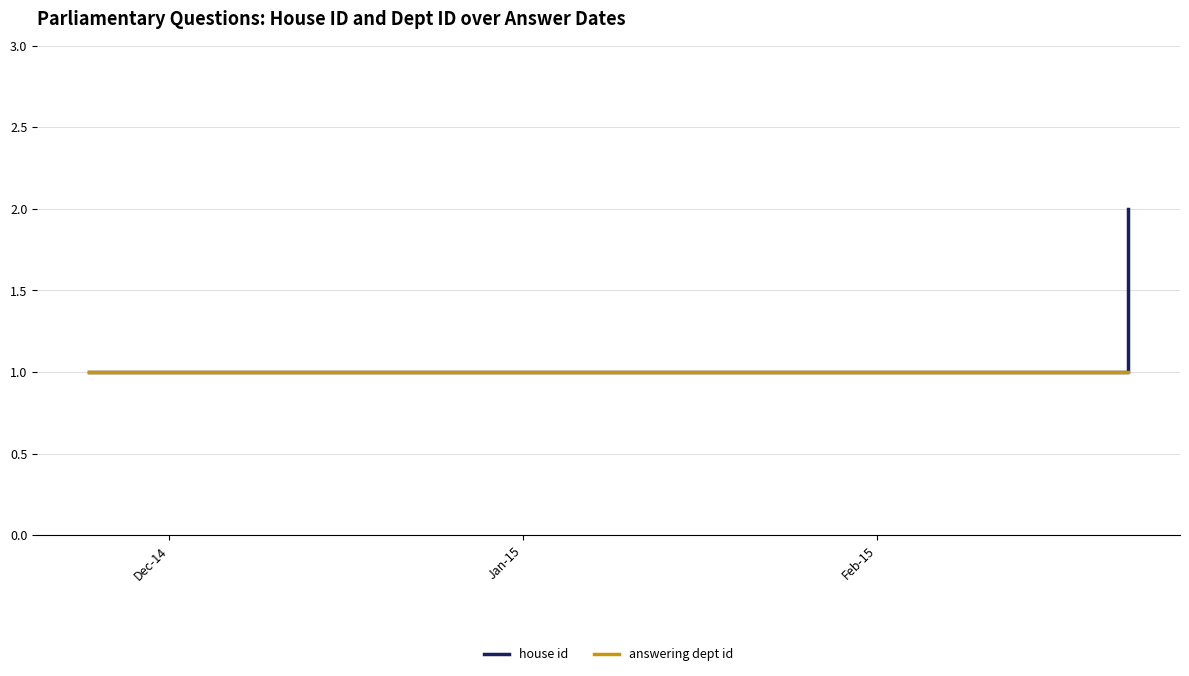

How many values in the house id series exceed 1?

1